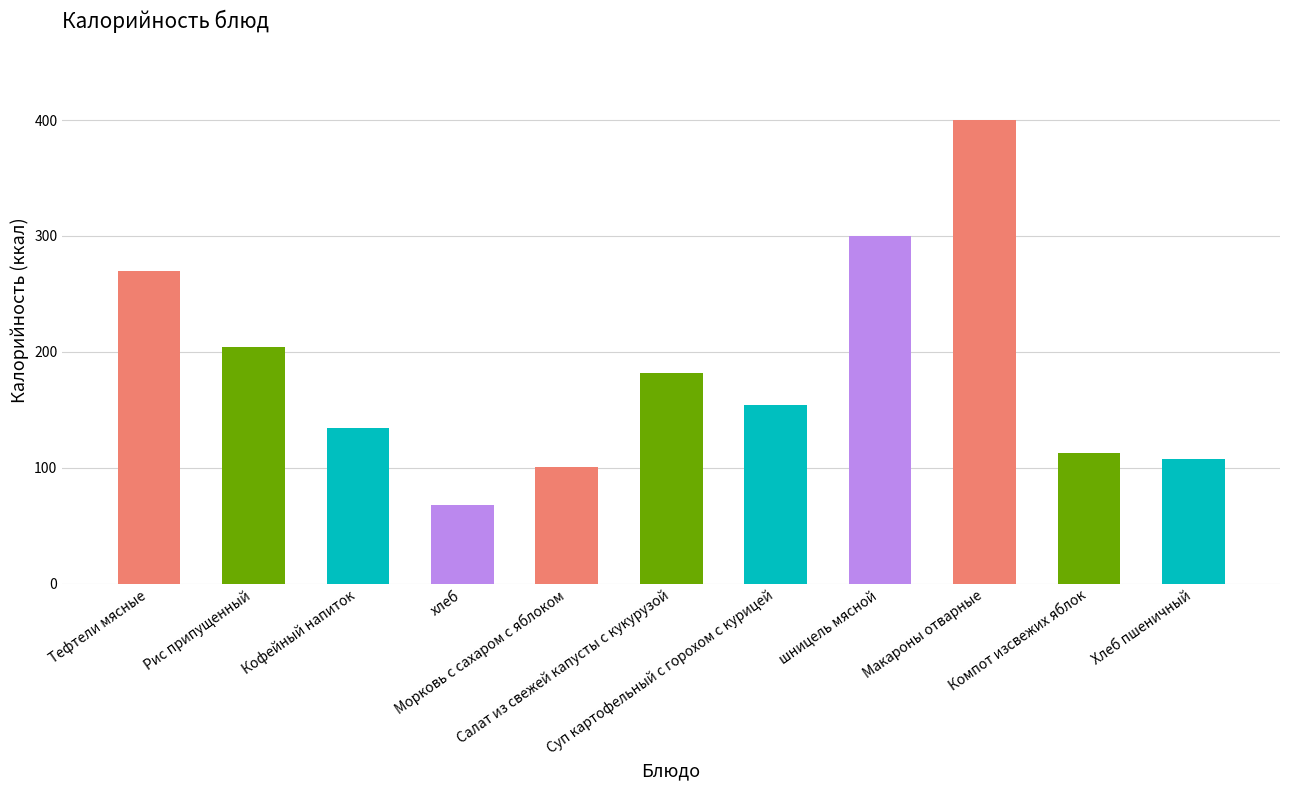

Reading left to right, what are all the values shown in this chart?

270	204	134	68	101	182	154	300	400	113	108